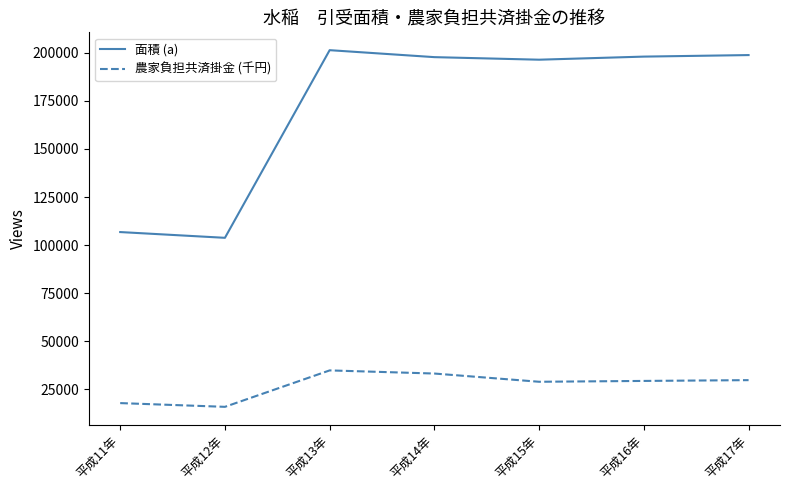

Is it true that 面積 (a) equals 139137 at 平成17年?

False